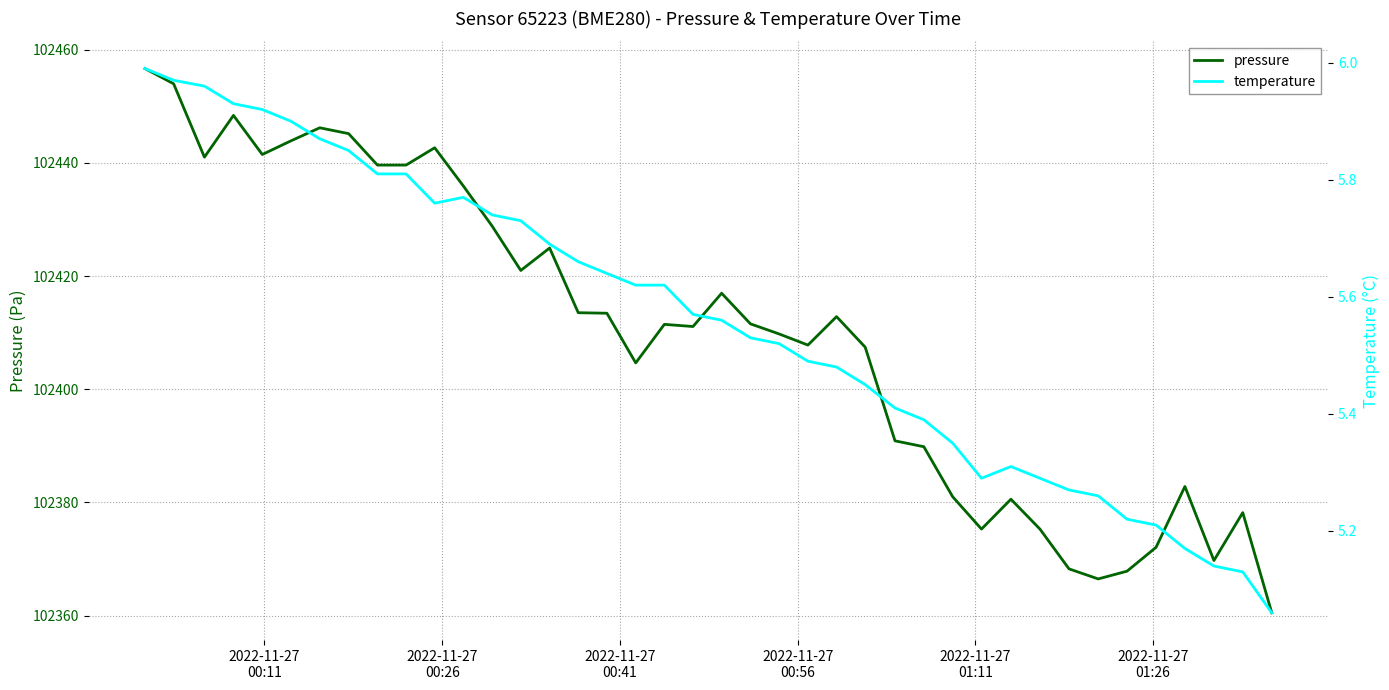

What is the lowest value of the pressure series?

102360.5